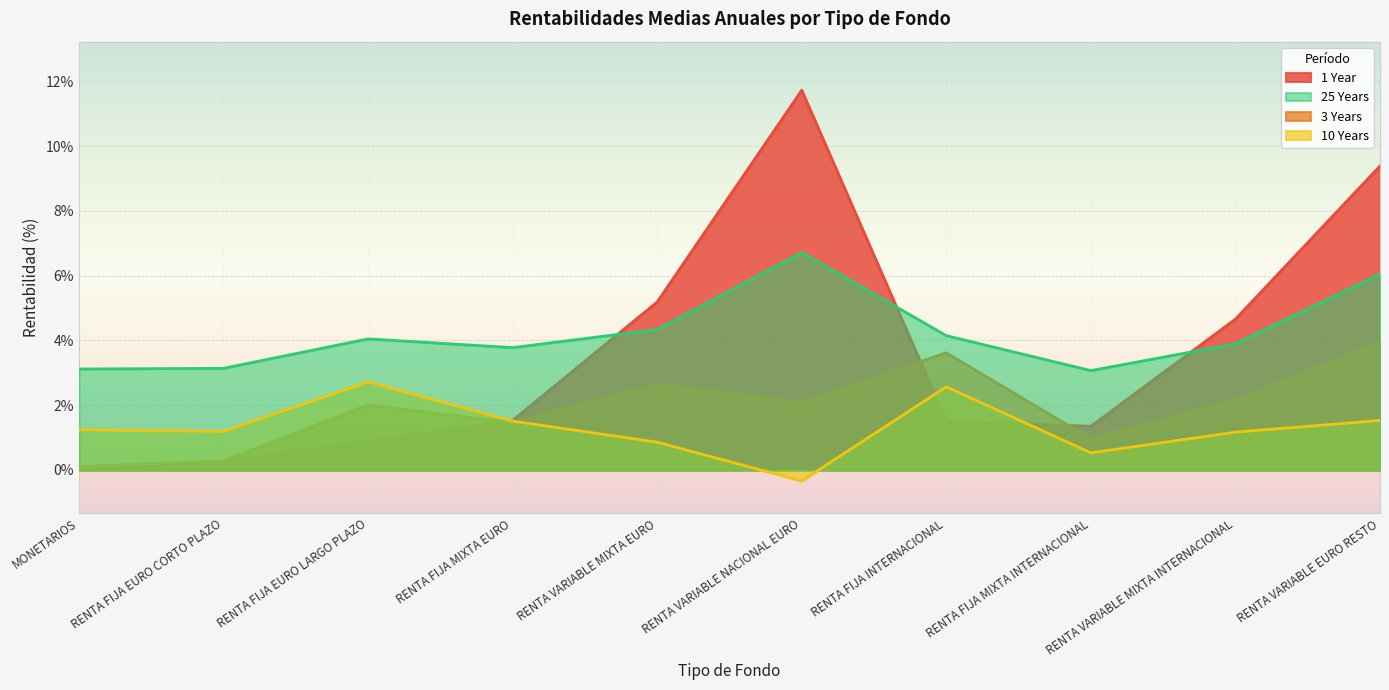

What is the total value across all series at RENTA VARIABLE EURO RESTO?

20.9